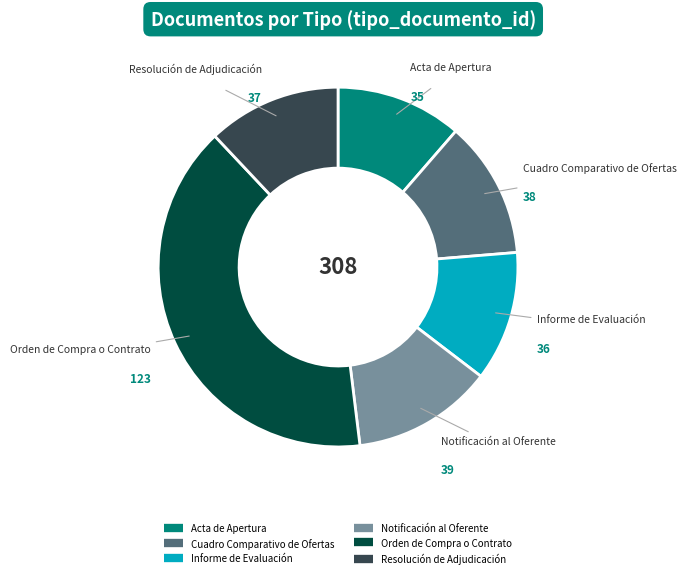

What is the largest slice in the pie chart?

Orden de Compra o Contrato